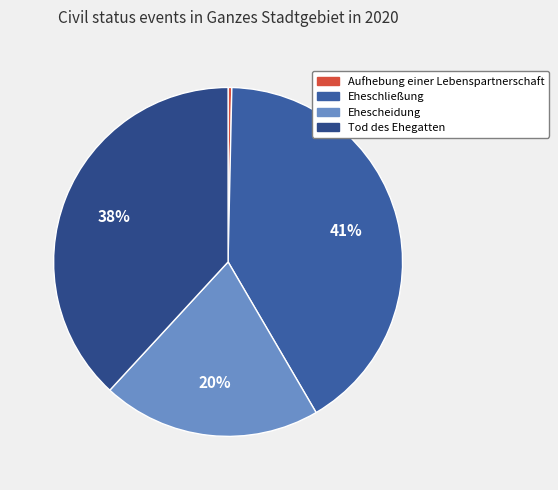

What is the smallest slice in the pie chart?

Aufhebung einer Lebenspartnerschaft